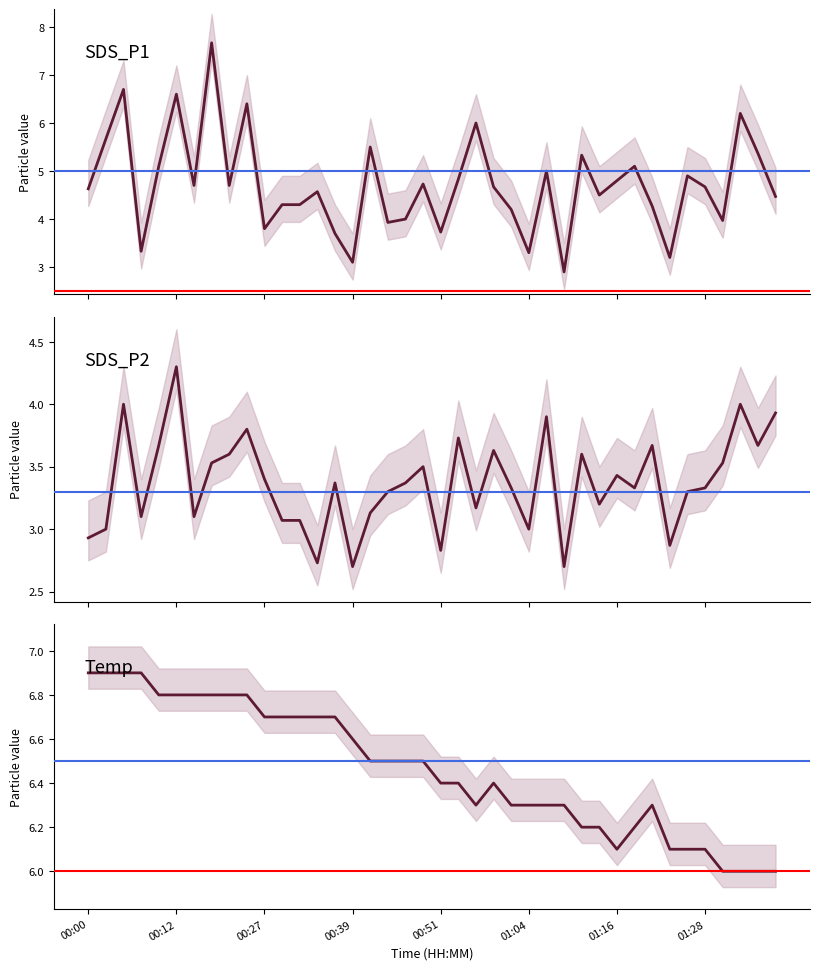

What is the difference between the maximum and minimum values in the SDS_P2 series?

1.6